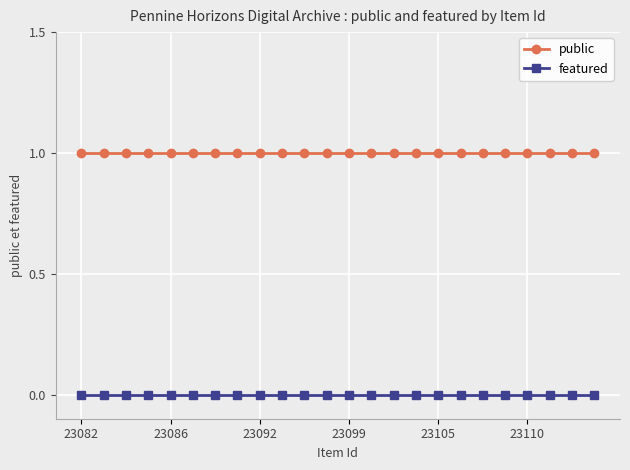

True or false: featured and public cross at least once.

False